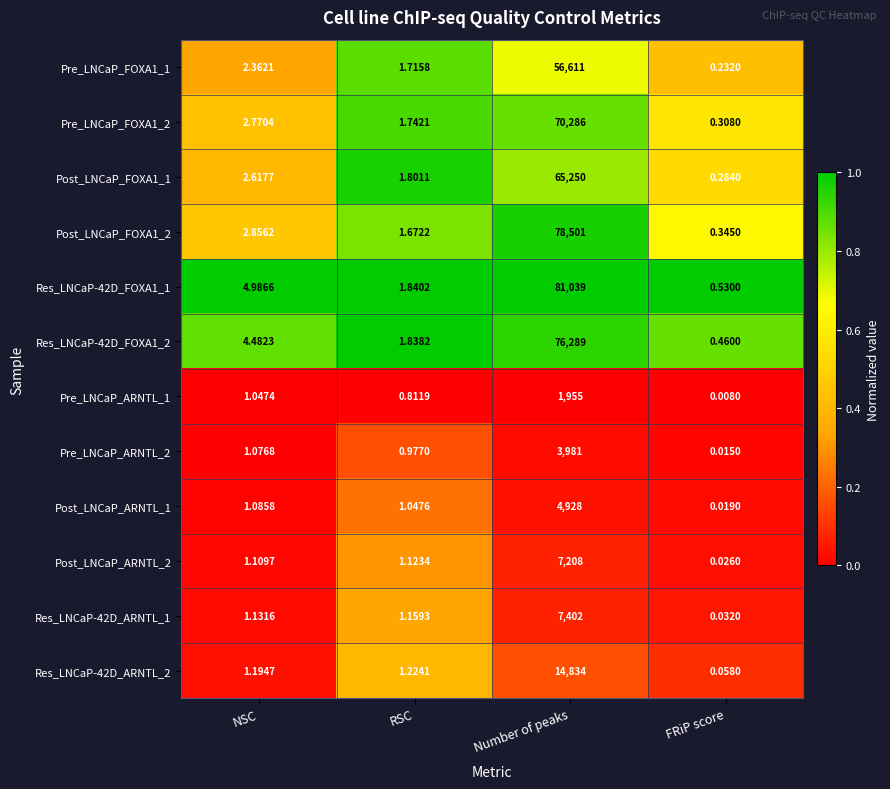

Where is Pre_LNCaP_FOXA1_2 nearest to the value 35143?

NSC